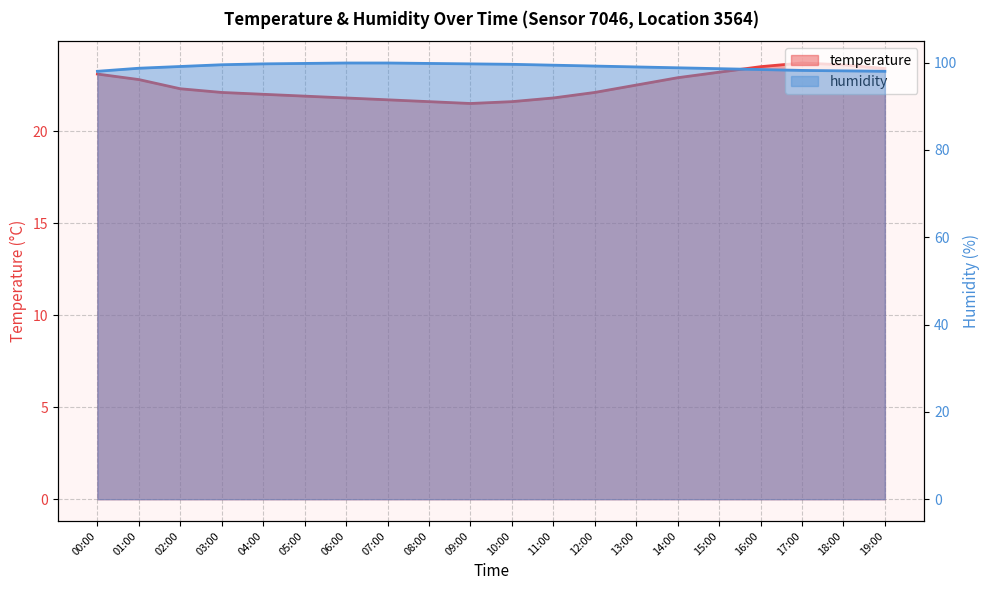

What is the label of the 5th point from the right?

15:00